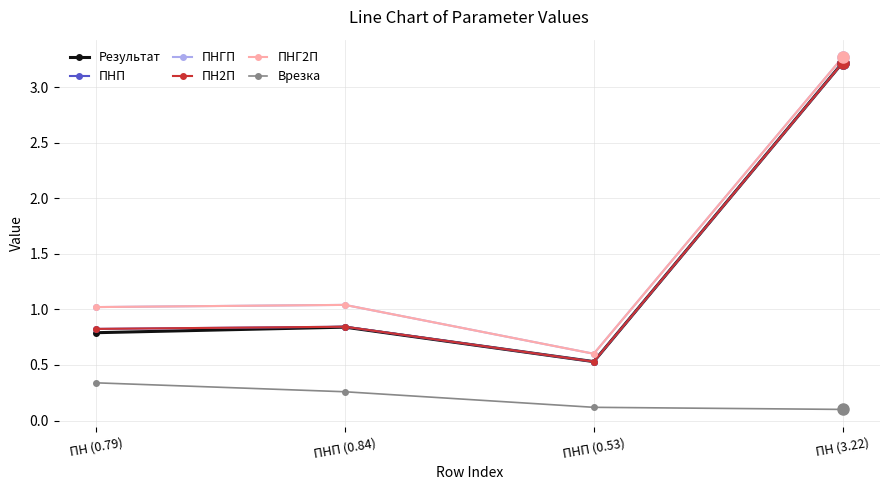

Does the chart have visible grid lines?

Yes